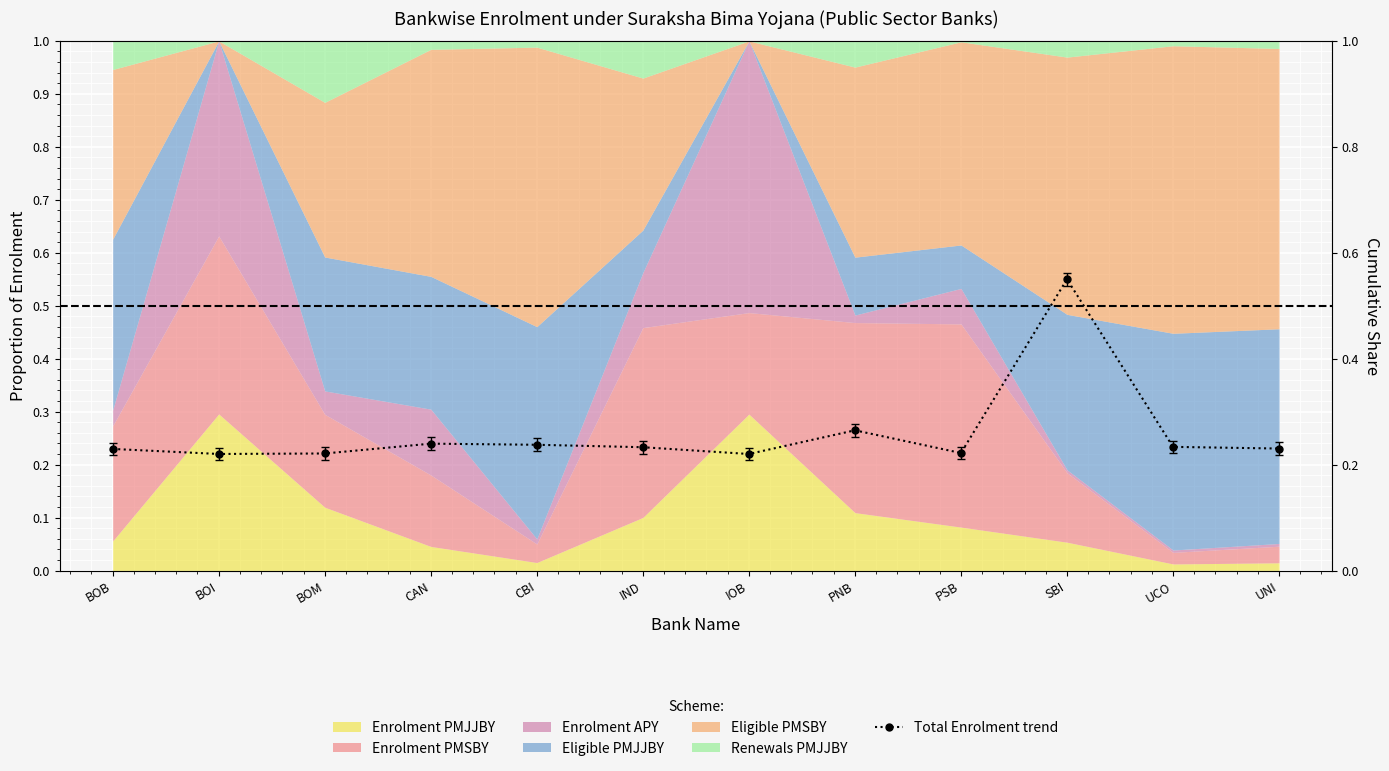

What is the greatest value displayed?

0.6